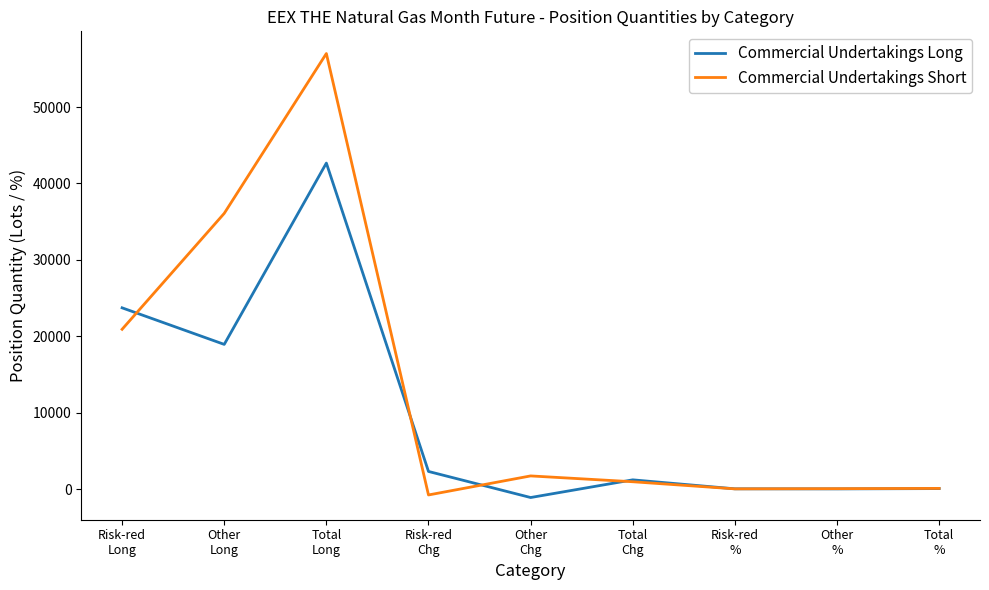

Read the Commercial Undertakings Long value at Total
Chg.

1215.0